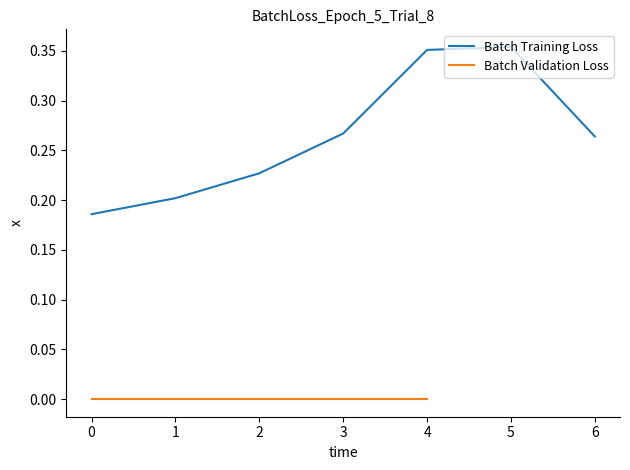

The chart shows a value of 0.1 at 0. True or false?

False